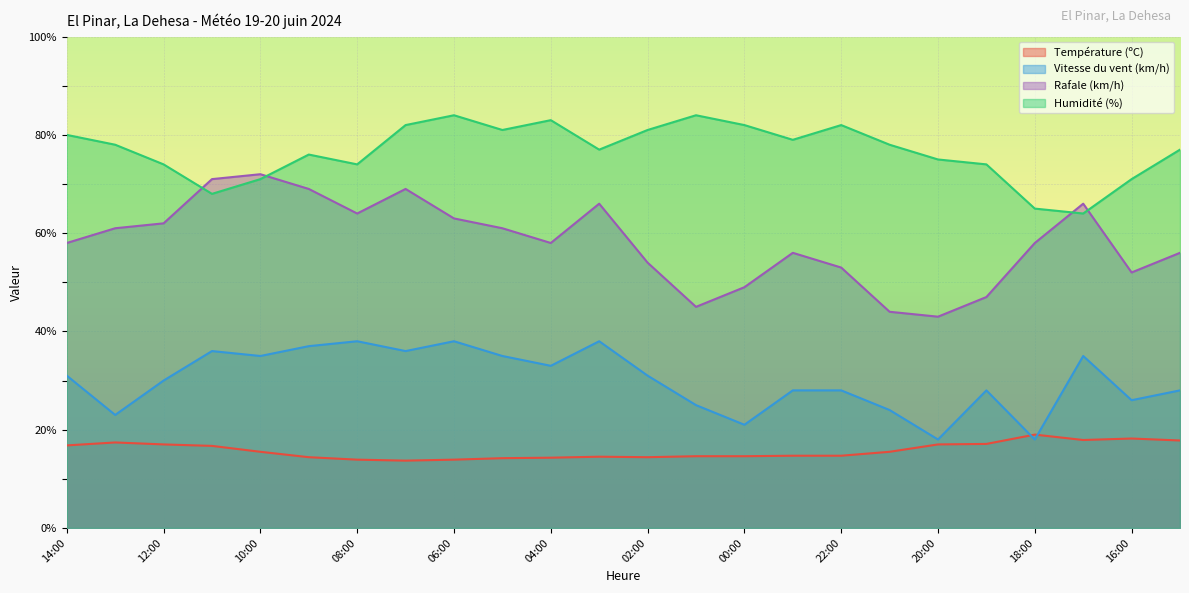

Reading left to right, extract all data points from this chart.

Température (ºC): 16.8	17.4	17.0	16.7	15.5	14.4	13.9	13.7	13.9	14.2	14.3	14.5	14.4	14.6	14.6	14.7	14.7	15.5	17.0	17.1	19.0	17.9	18.2	17.8
Vitesse du vent (km/h): 31.0	23.0	30.0	36.0	35.0	37.0	38.0	36.0	38.0	35.0	33.0	38.0	31.0	25.0	21.0	28.0	28.0	24.0	18.0	28.0	18.0	35.0	26.0	28.0
Rafale (km/h): 58.0	61.0	62.0	71.0	72.0	69.0	64.0	69.0	63.0	61.0	58.0	66.0	54.0	45.0	49.0	56.0	53.0	44.0	43.0	47.0	58.0	66.0	52.0	56.0
Humidité (%): 80.0	78.0	74.0	68.0	71.0	76.0	74.0	82.0	84.0	81.0	83.0	77.0	81.0	84.0	82.0	79.0	82.0	78.0	75.0	74.0	65.0	64.0	71.0	77.0